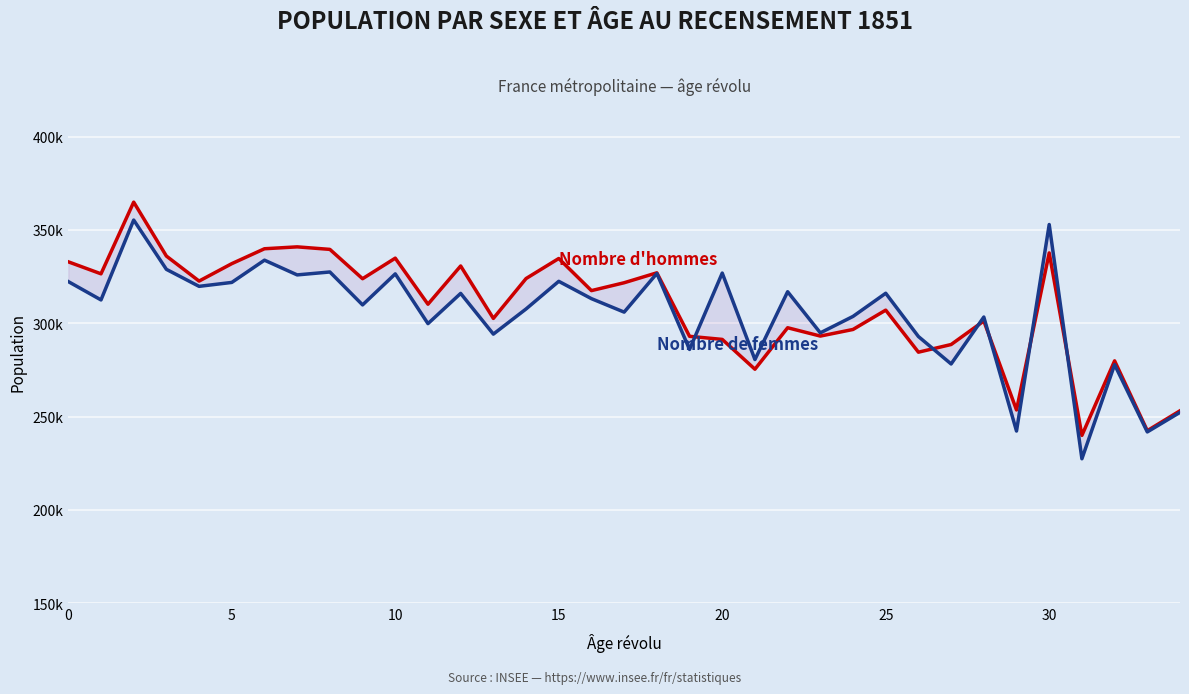

Between which two adjacent categories do Nombre de femmes and Nombre d'hommes first intersect?

19 and 20